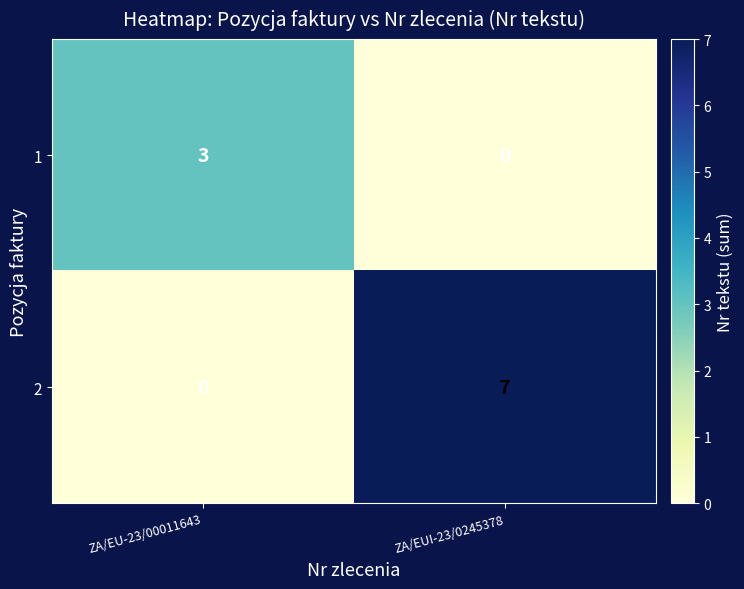

At ZA/EUI-23/0245378, list the series in order from smallest to largest.

1, 2